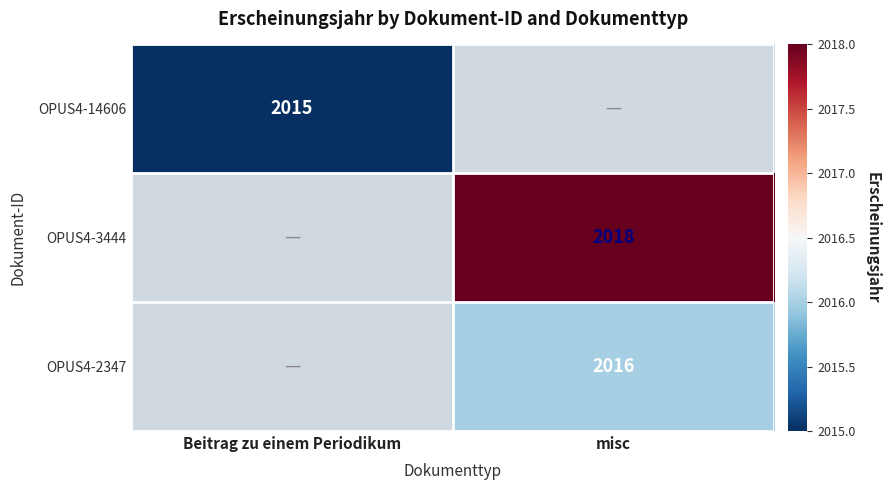

The value of OPUS4-3444 at misc is 2018. True or false?

True